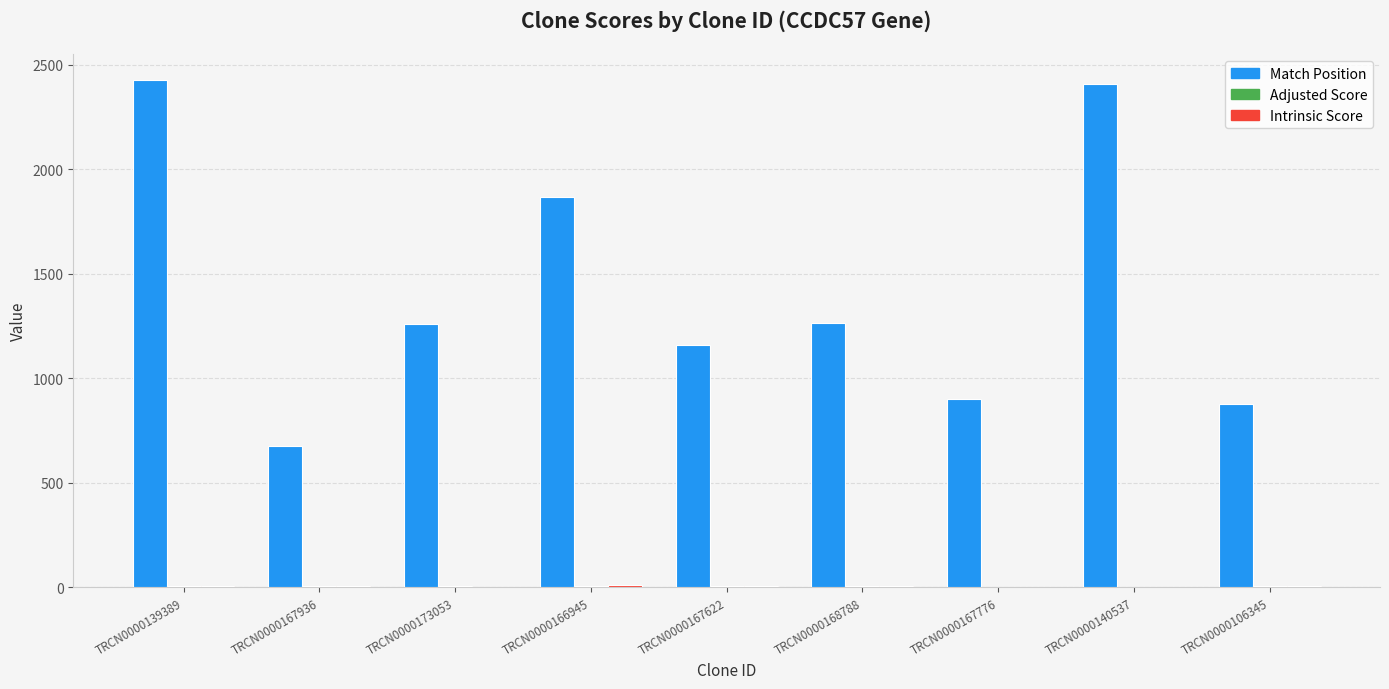

Which series changed the most between TRCN0000139389 and TRCN0000166945?

Match Position